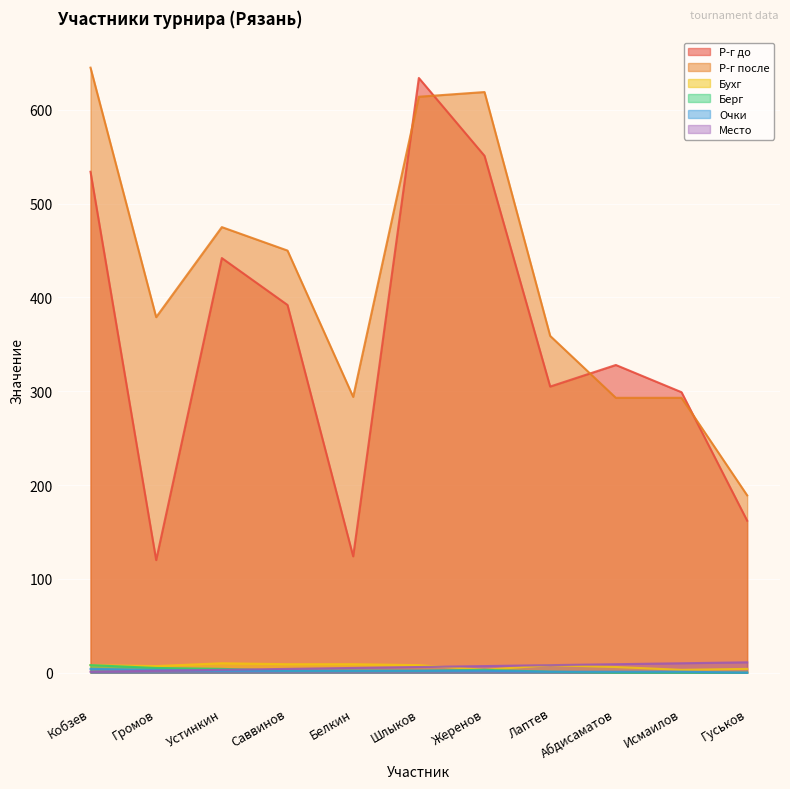

Where does the Место series first go above 6?

Жеренов